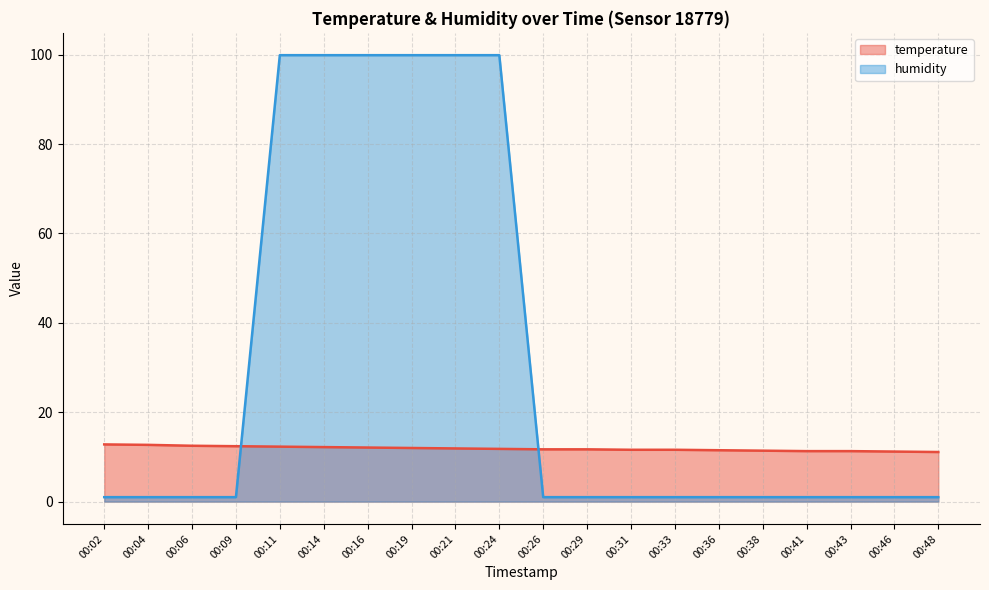

Between which two adjacent categories do temperature and humidity first intersect?

00:09 and 00:11